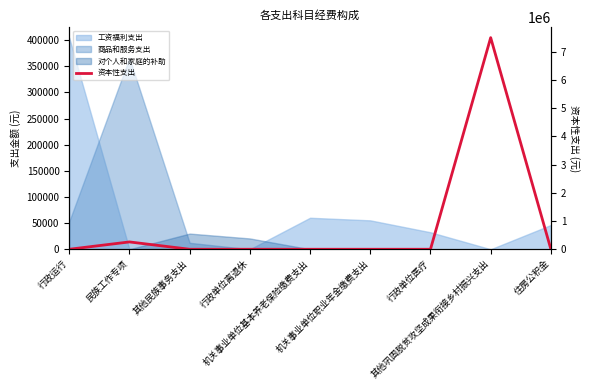

Rank the categories by value from highest to lowest.

其他巩固脱贫攻坚成果衔接乡村振兴支出, 民族工作专项, 行政运行, 其他民族事务支出, 行政单位离退休, 机关事业单位基本养老保险缴费支出, 机关事业单位职业年金缴费支出, 行政单位医疗, 住房公积金